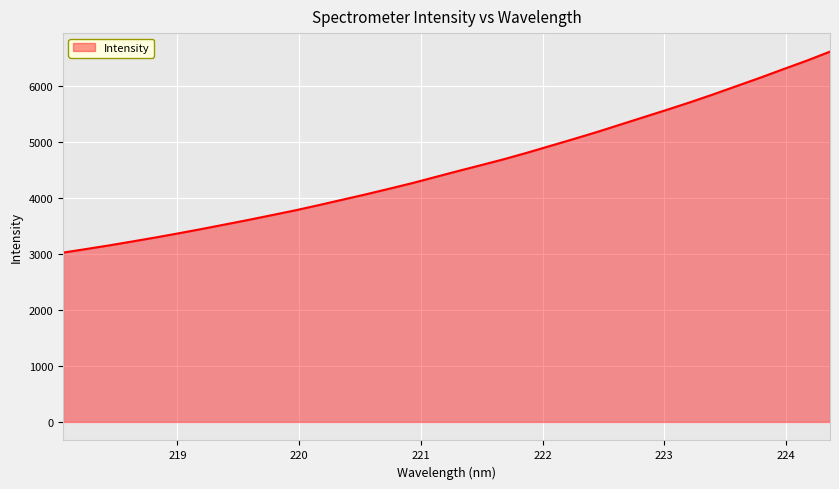

How many lines are shown in the chart?

1